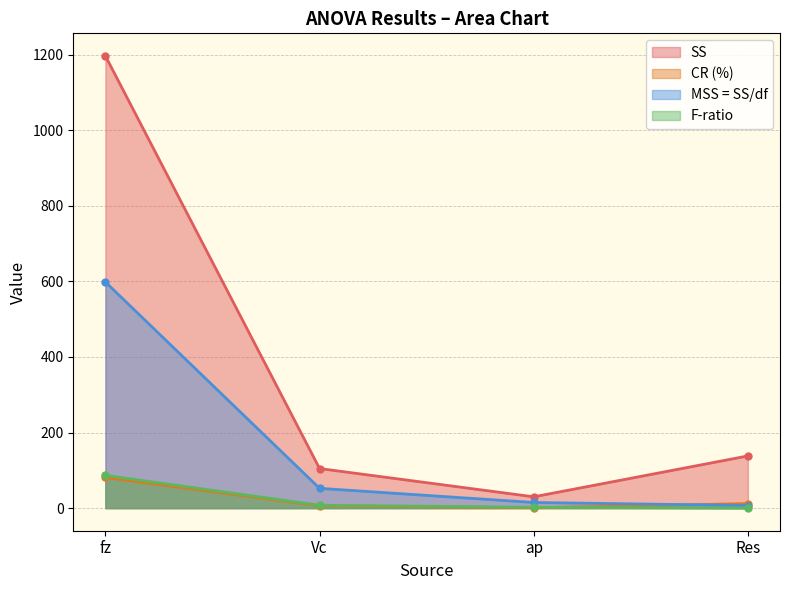

Is the value of CR (%) at fz greater than the value of F-ratio at fz?

No